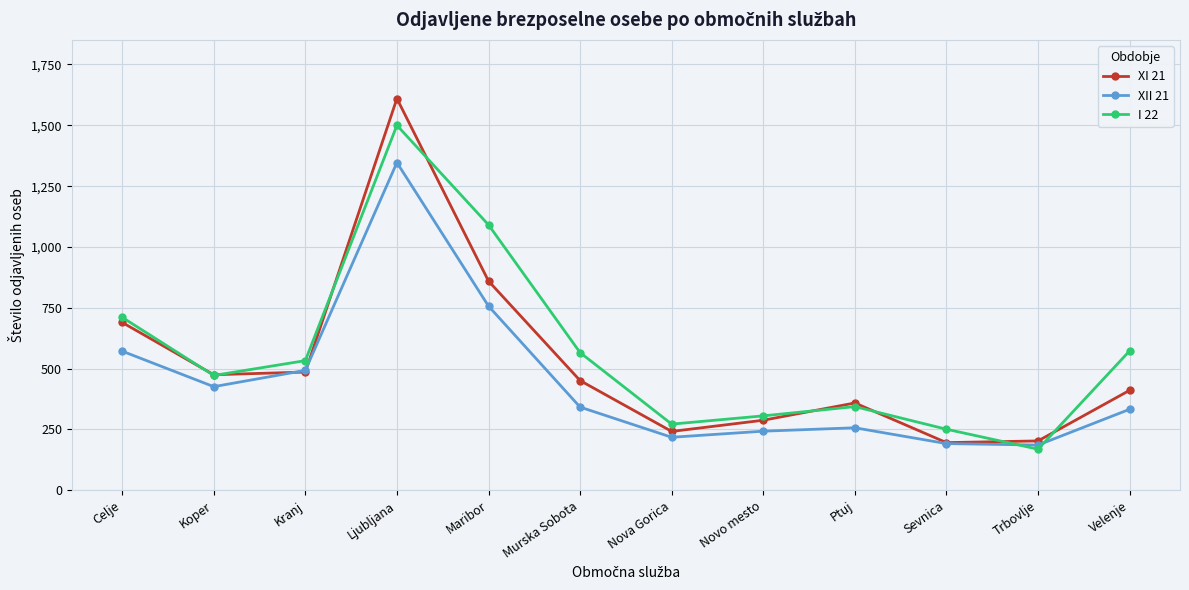

At Maribor, list the series in order from largest to smallest.

I 22, XI 21, XII 21